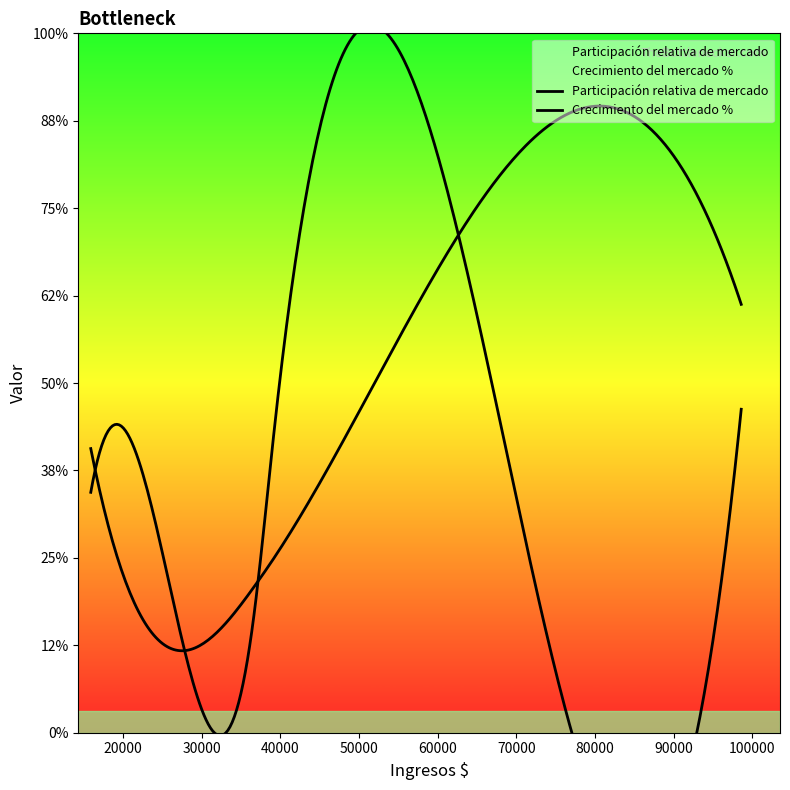

The value of Participación relativa de mercado at 98592 is 1.5. True or false?

False